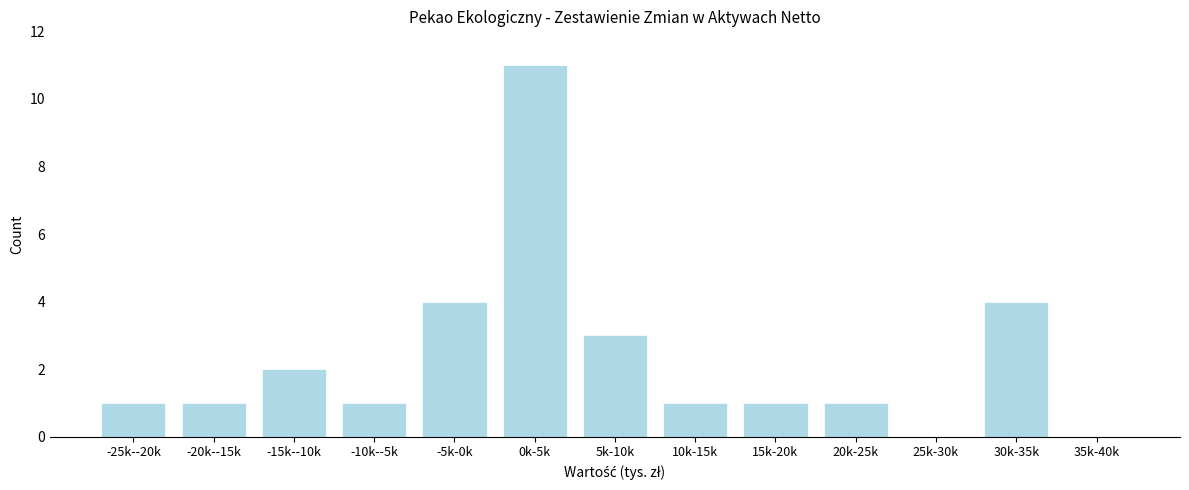

Reading right to left, transcribe all the data shown in this chart.

35k-40k=0	30k-35k=4	25k-30k=0	20k-25k=1	15k-20k=1	10k-15k=1	5k-10k=3	0k-5k=11	-5k-0k=4	-10k--5k=1	-15k--10k=2	-20k--15k=1	-25k--20k=1